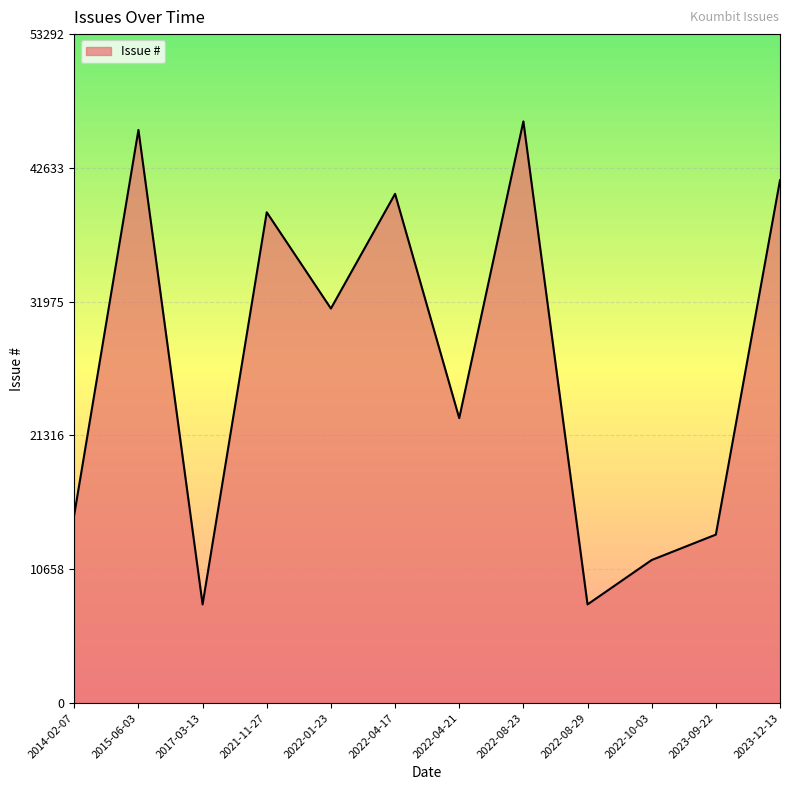

How many interior local peaks (higher than both neighbors) does the data have?

4